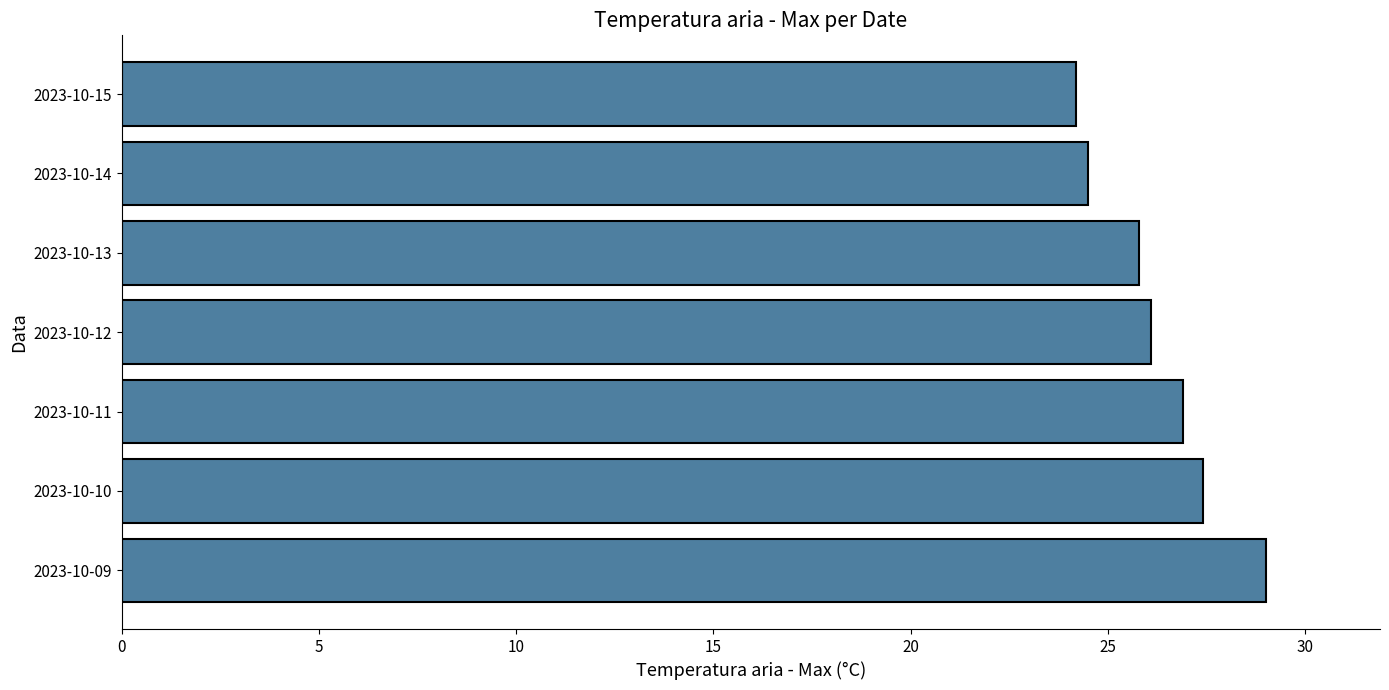

The value at 2023-10-11 is 16.3. True or false?

False